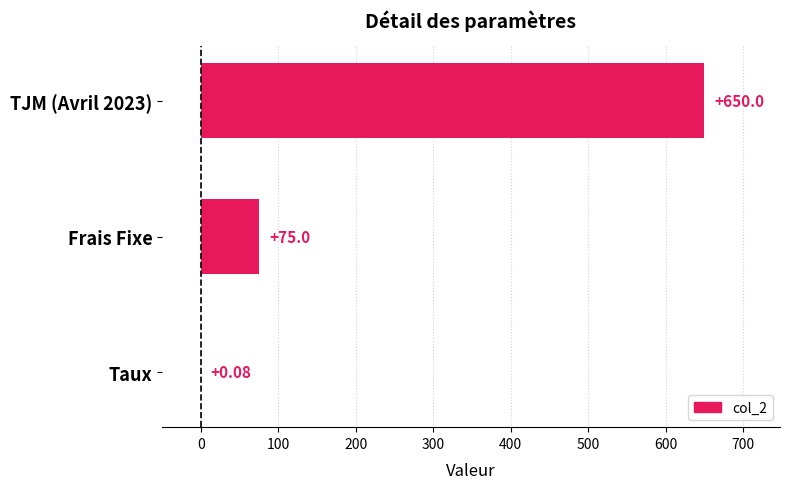

What is the change in value from Taux to TJM (Avril 2023)?

+649.9